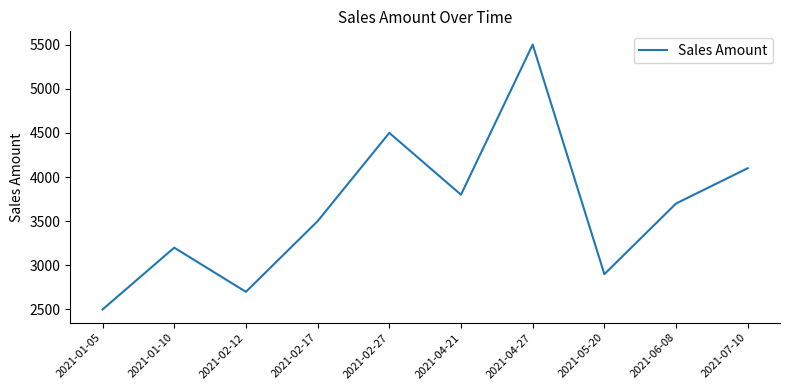

The chart shows a value of 5500 at 2021-04-27. True or false?

True